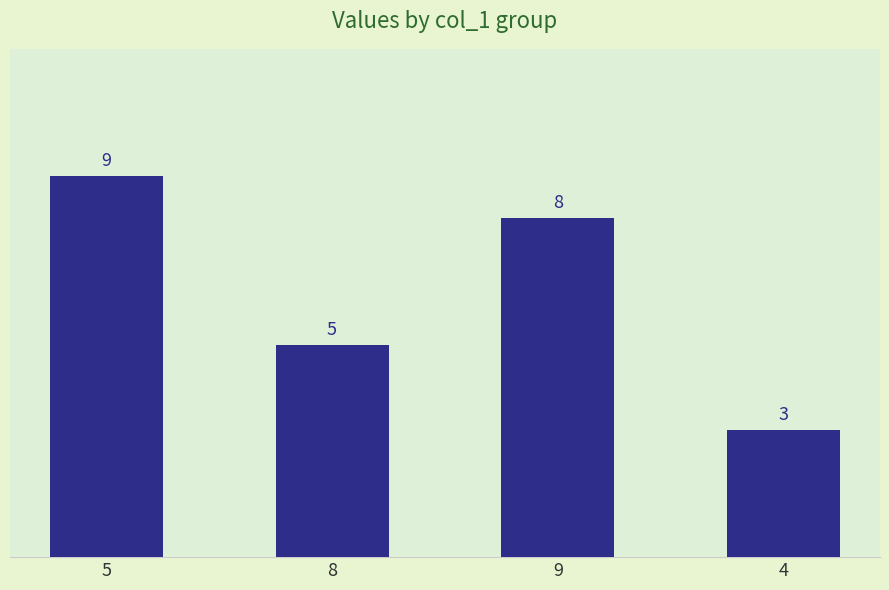

Reading left to right, transcribe all the data shown in this chart.

5=9	8=5	9=8	4=3